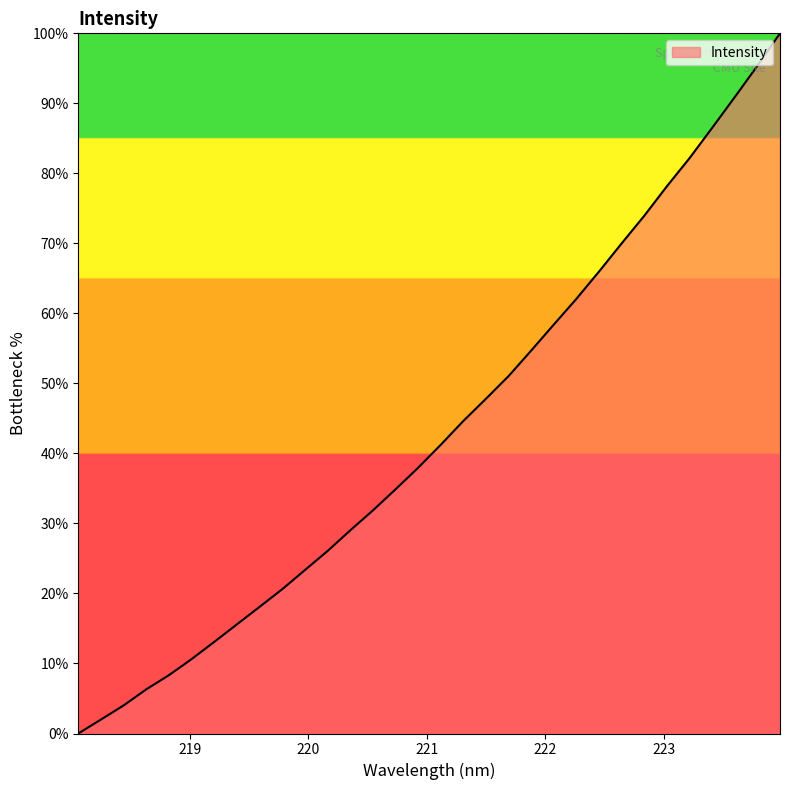

What is the greatest value displayed?

100.0